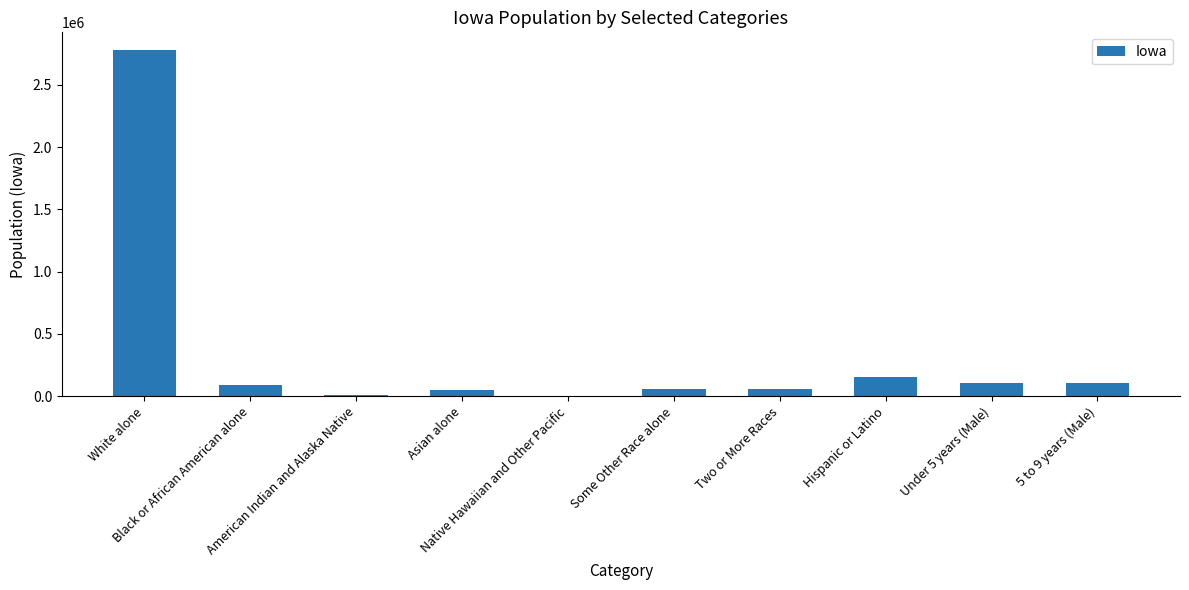

What is the change in value from Black or African American alone to Native Hawaiian and Other Pacific?

-87145